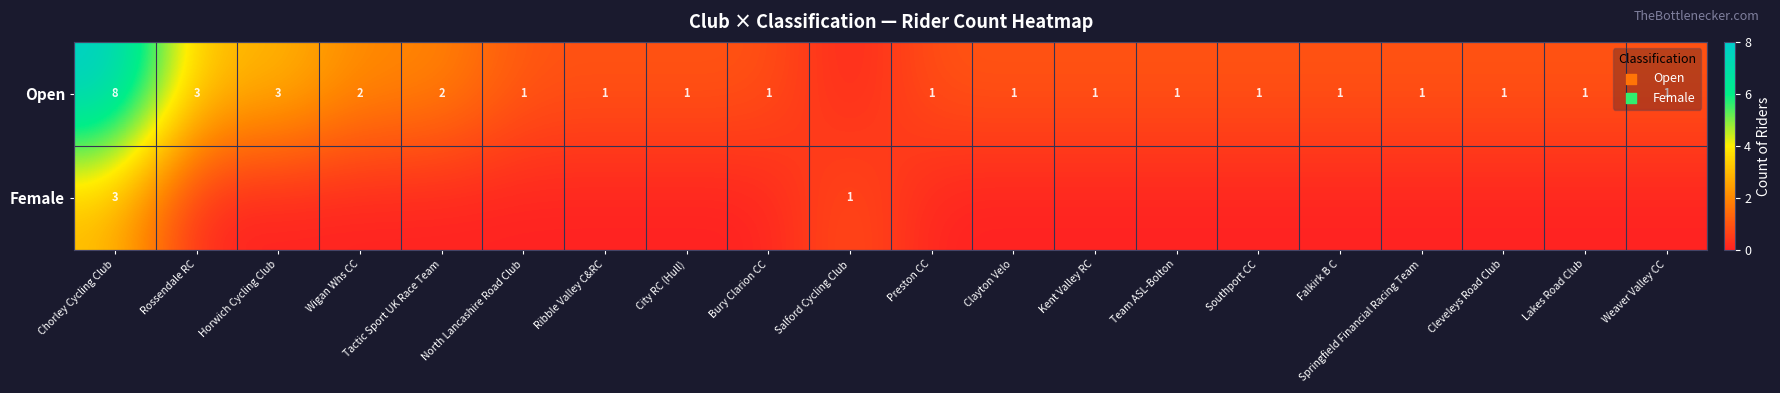

What is the sum of the Open values at Tactic Sport UK Race Team and Horwich Cycling Club?

5